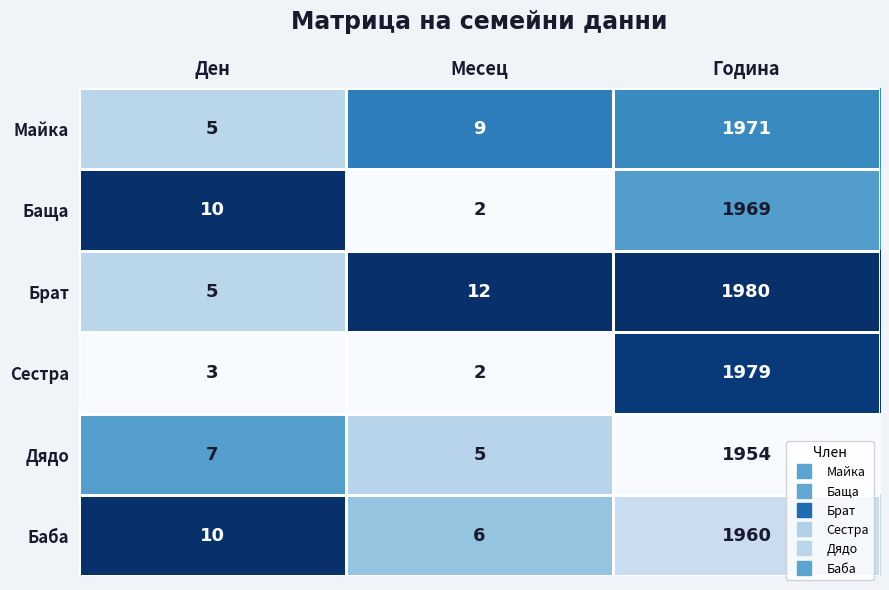

What is the maximum value for Майка?

1971